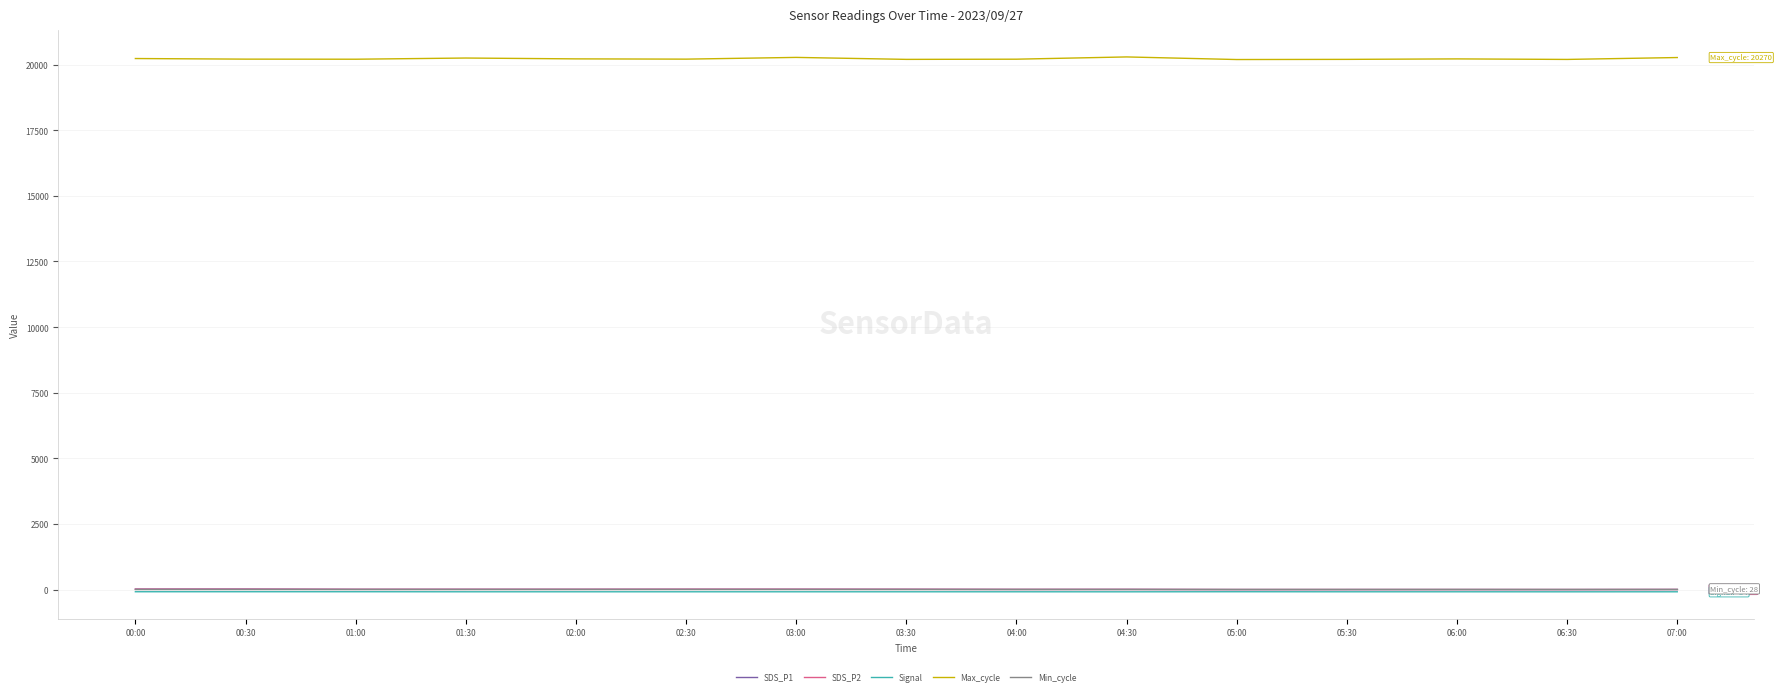

True or false: Min_cycle and Signal intersect in this chart.

False